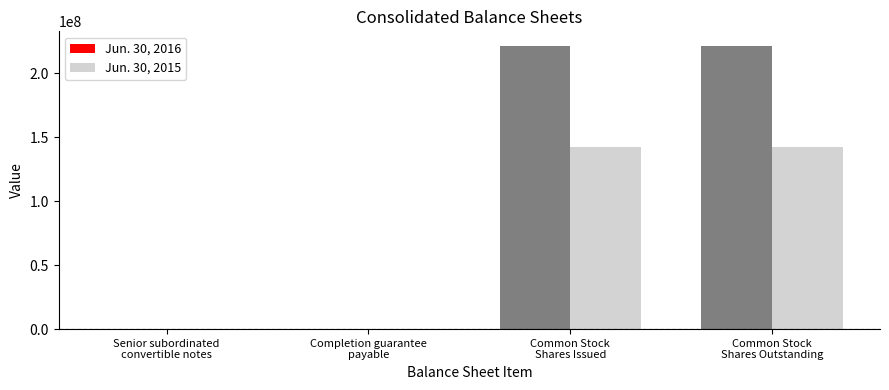

What are all the series names shown in the legend?

Jun. 30, 2016, Jun. 30, 2015